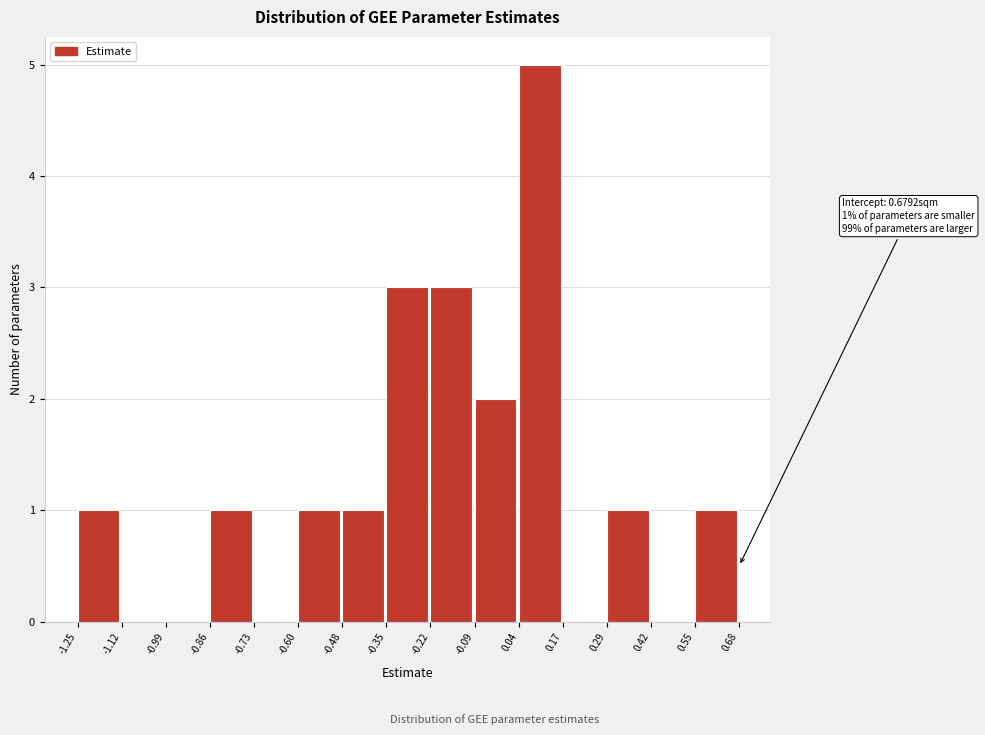

Over which range of the x-axis is the bar tallest?

0.04 to 0.17